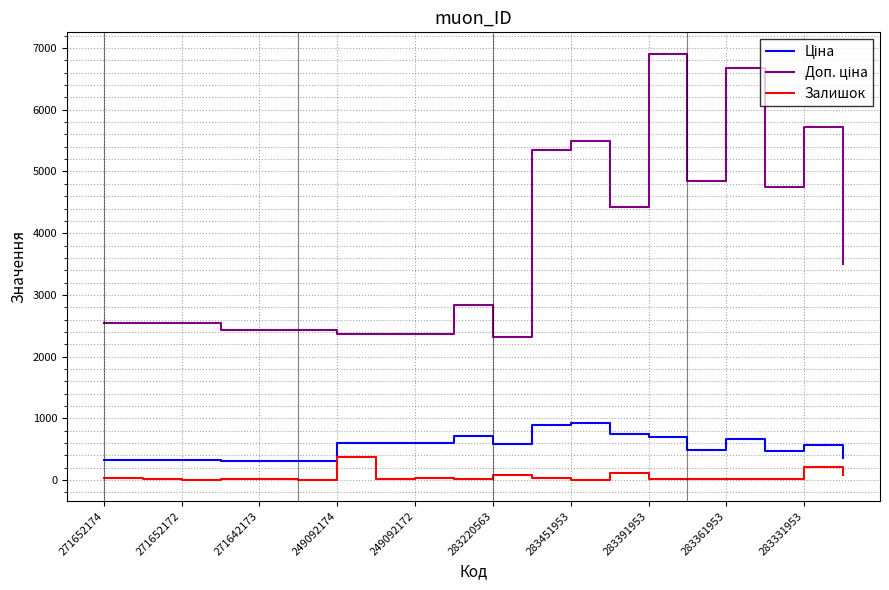

What is the maximum value for Залишок?

365.0